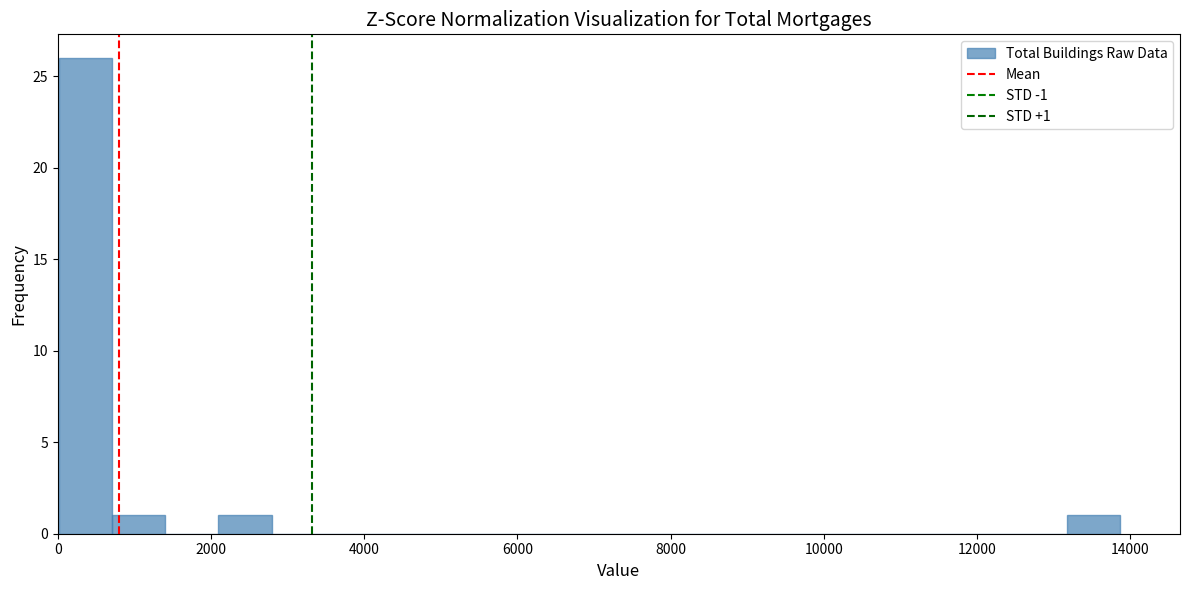

Around what value on the x-axis is the tallest bar? Give the approximate position of its centre, as read against the axis.

400